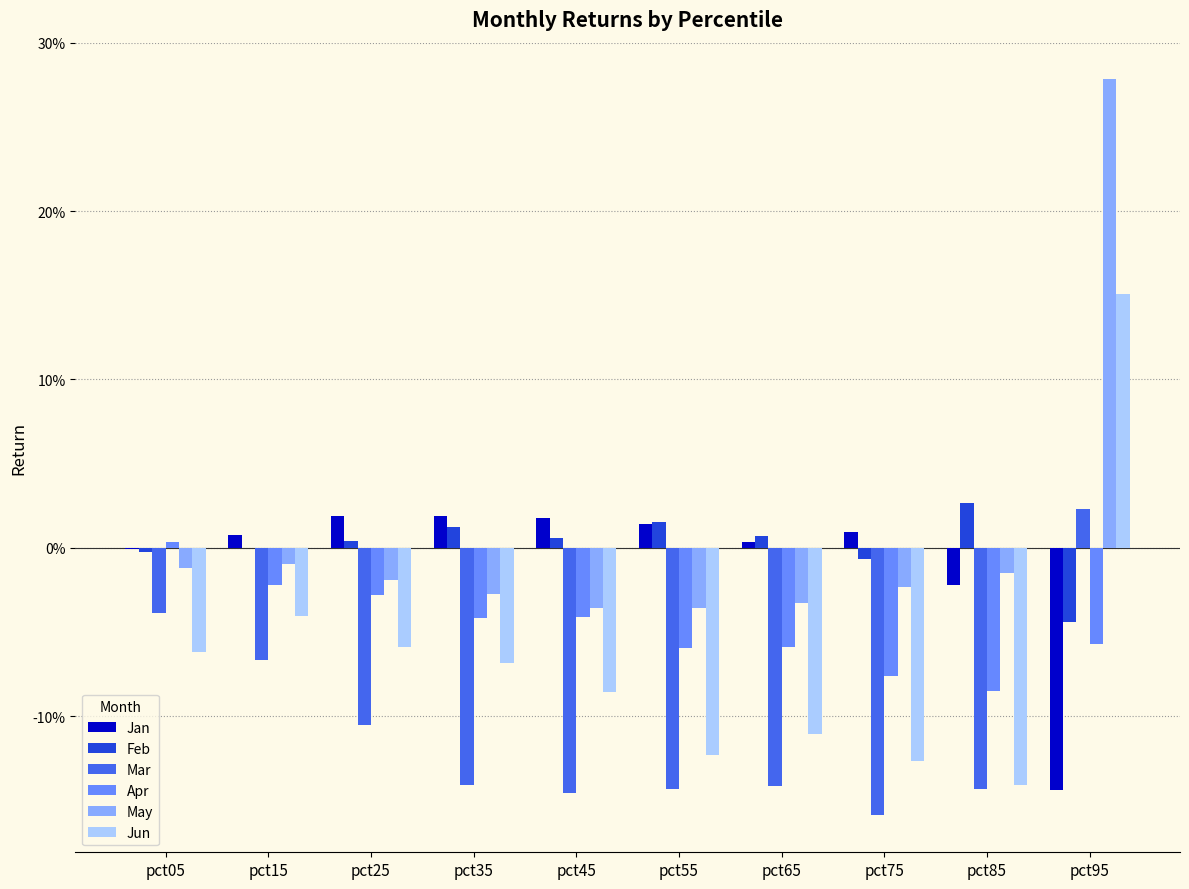

What is the lowest value of the Jun series?

-0.1